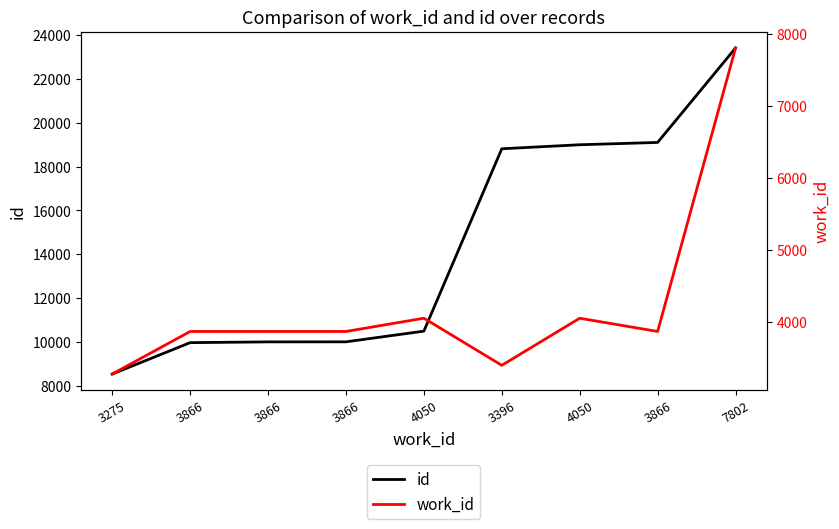

Rank the series by their average value, from highest to lowest.

id, work_id